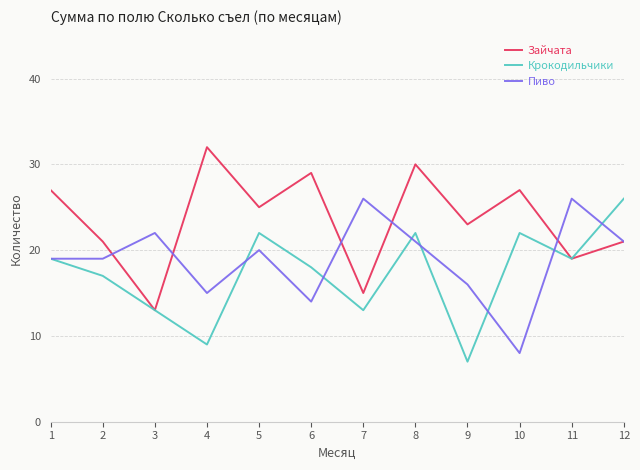

True or false: Крокодильчики has more than 1 interior local peaks.

True